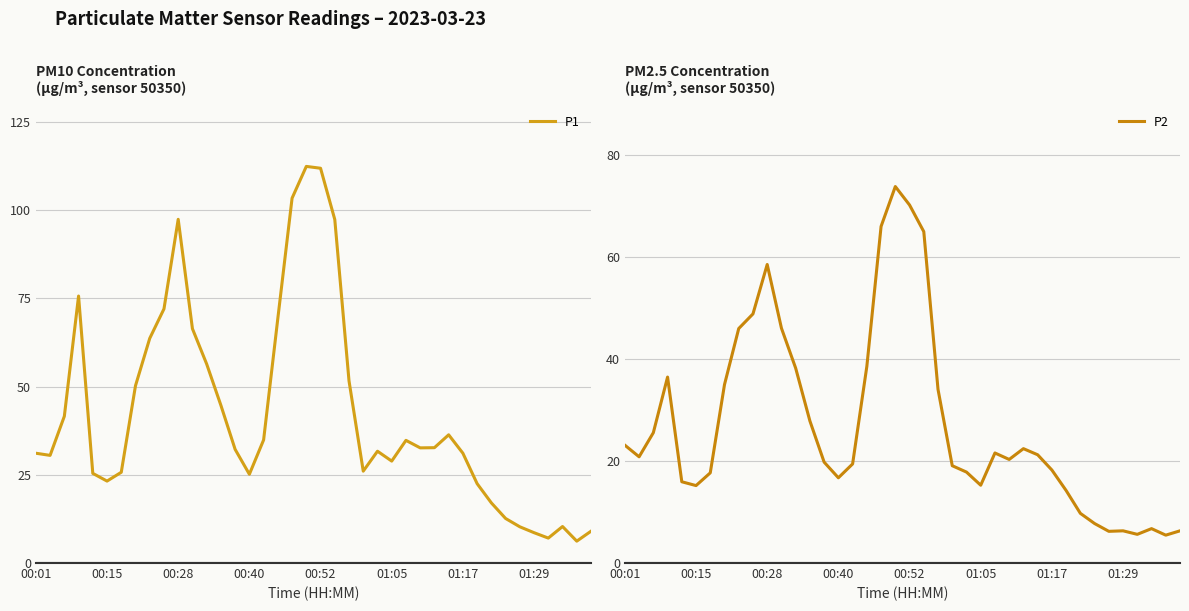

At how many categories does at least one series exceed 105?

2